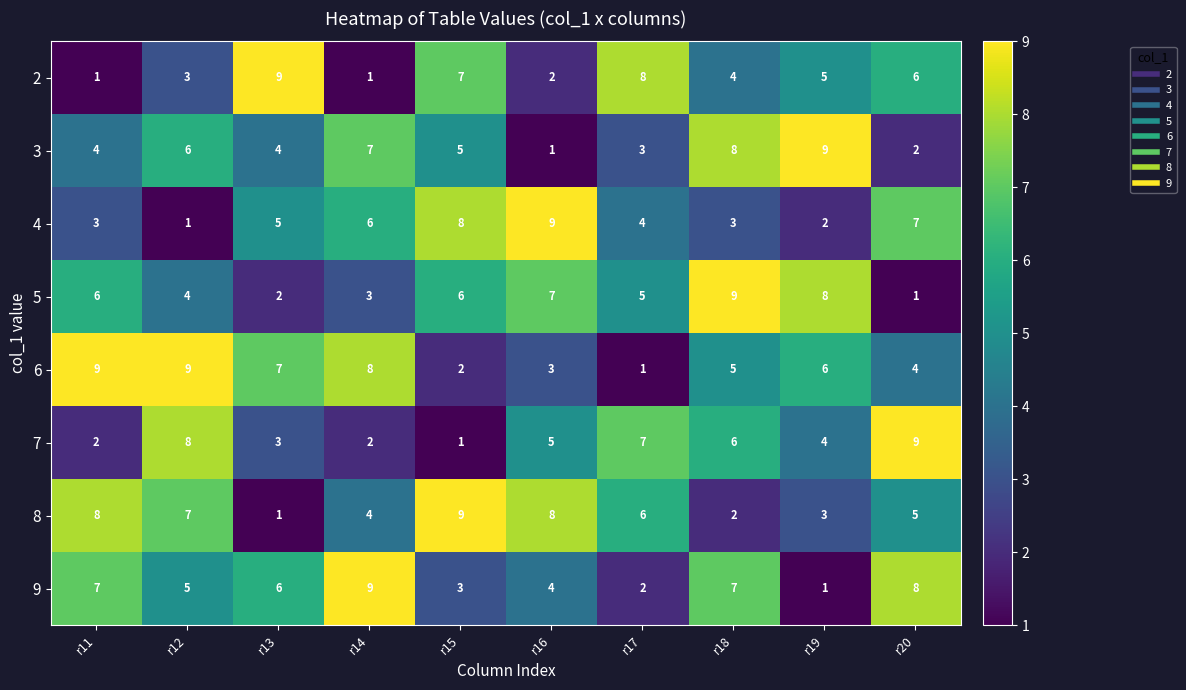

What is the total value across all series at r19?

38